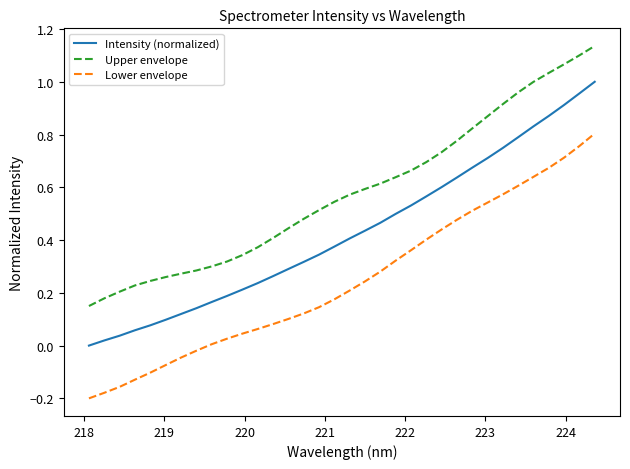

True or false: Upper envelope and Intensity (normalized) intersect in this chart.

False